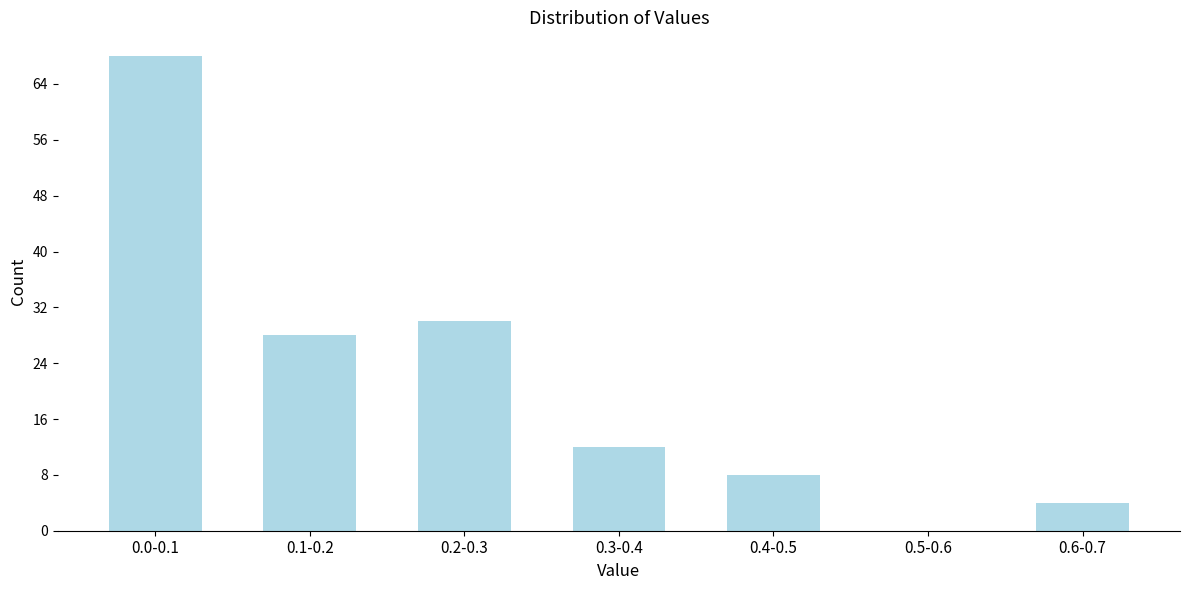

Reading left to right, what are all the values shown in this chart?

0.0-0.1=68	0.1-0.2=28	0.2-0.3=30	0.3-0.4=12	0.4-0.5=8	0.5-0.6=0	0.6-0.7=4